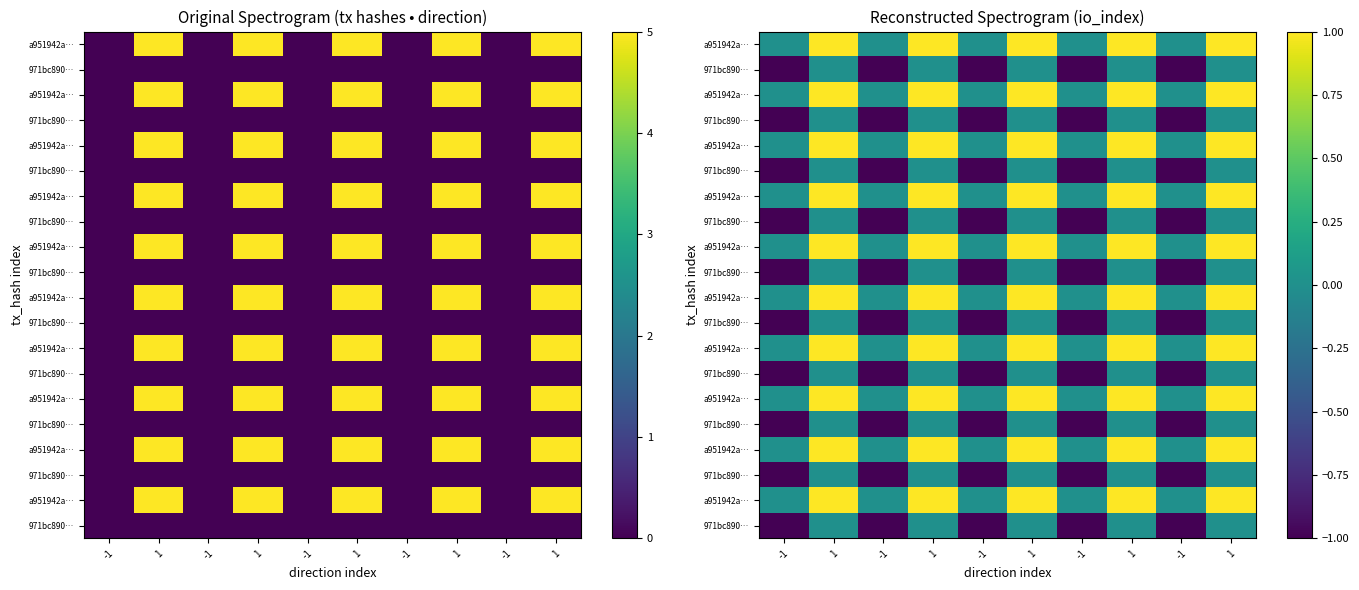

What is the difference between the highest and lowest values at 1?

1